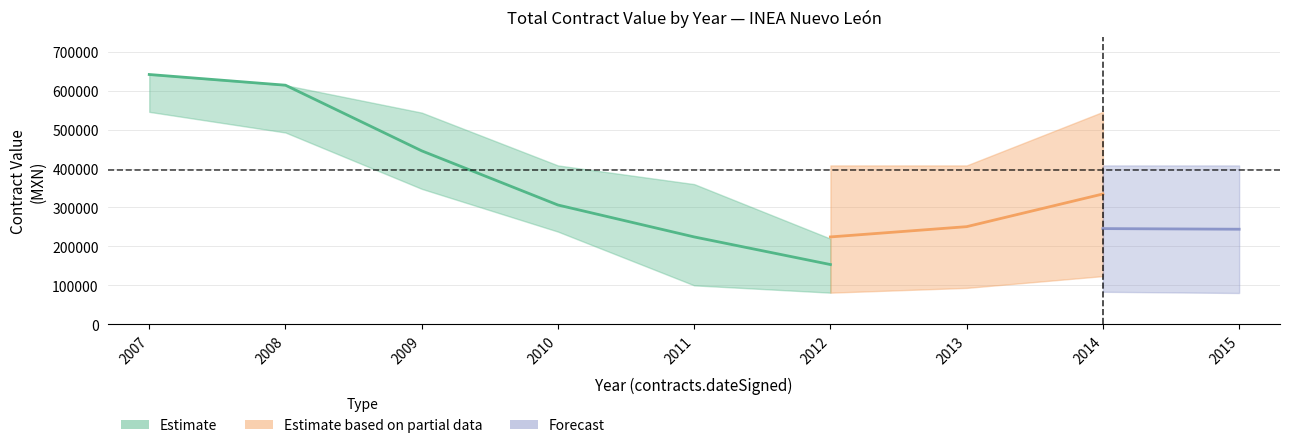

Between 2011 and 2009, which is larger?

2009